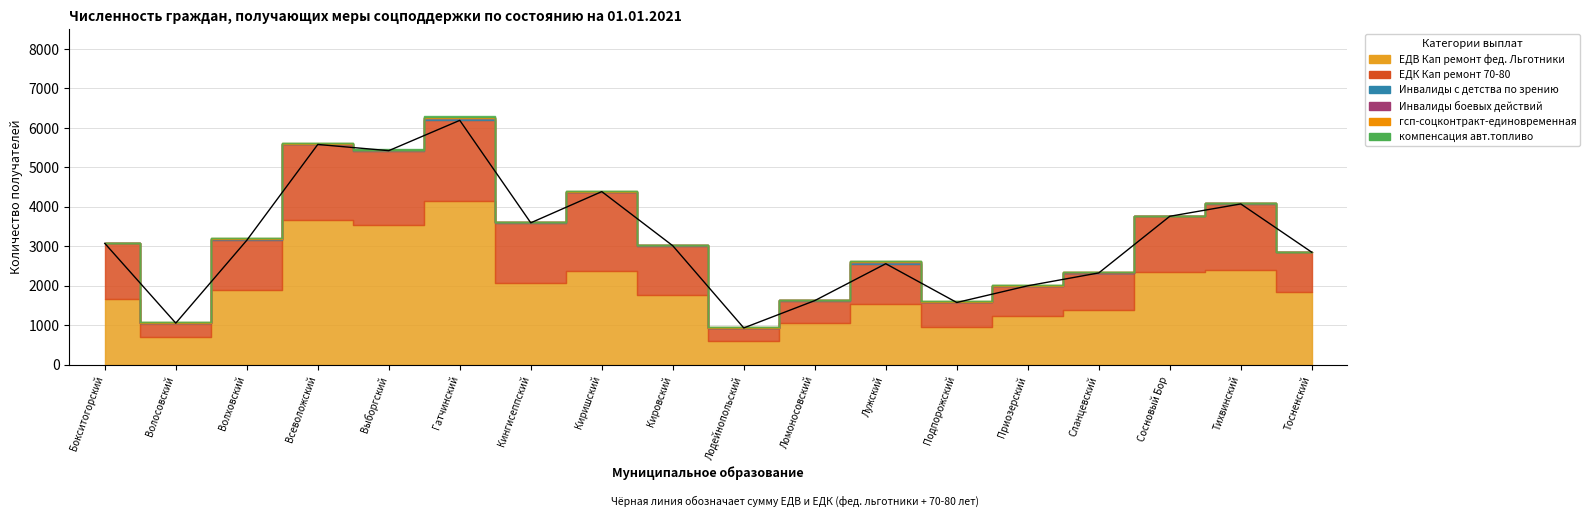

At which label does Инвалиды с детства по зрению first exceed 8?

Волховский